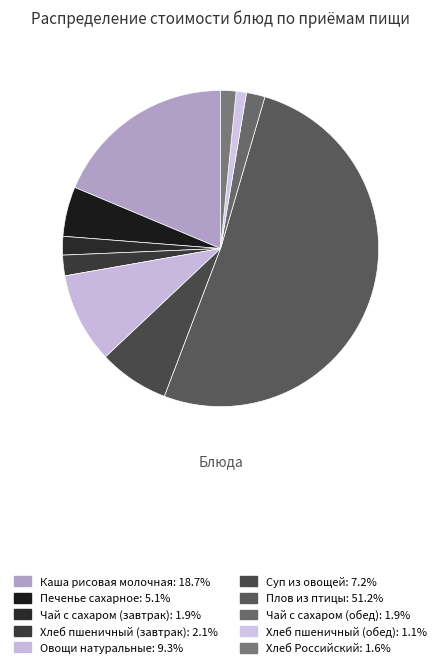

What is the majority slice?

Плов из птицы